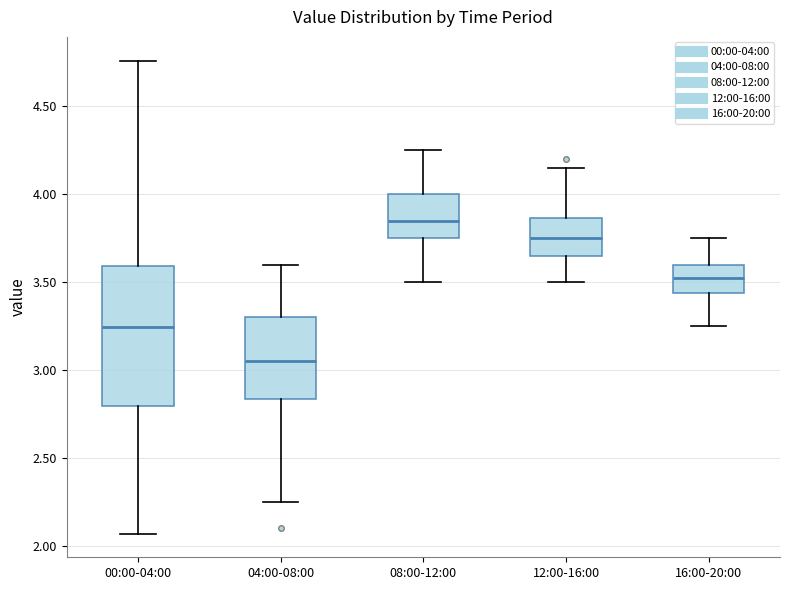

Which box is the tallest, from its lower edge to its upper edge?

00:00-04:00